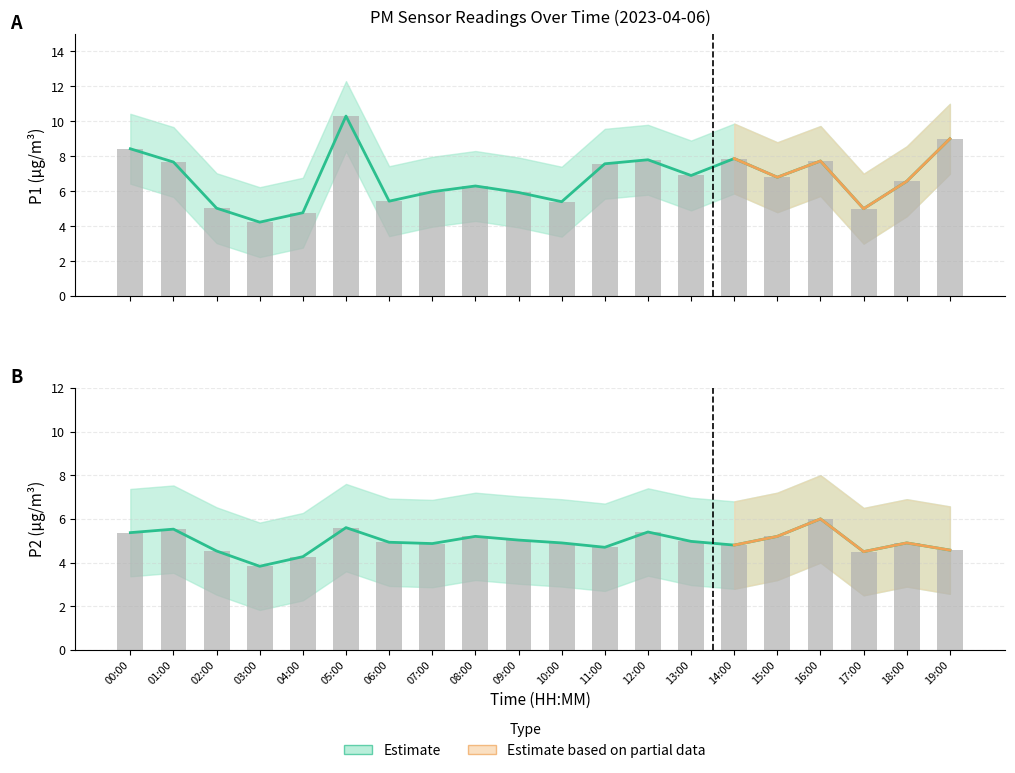

List the labels in order of P2_upper value, largest first.

16:00, 05:00, 01:00, 12:00, 00:00, 08:00, 15:00, 09:00, 13:00, 06:00, 10:00, 18:00, 07:00, 14:00, 11:00, 19:00, 02:00, 17:00, 04:00, 03:00